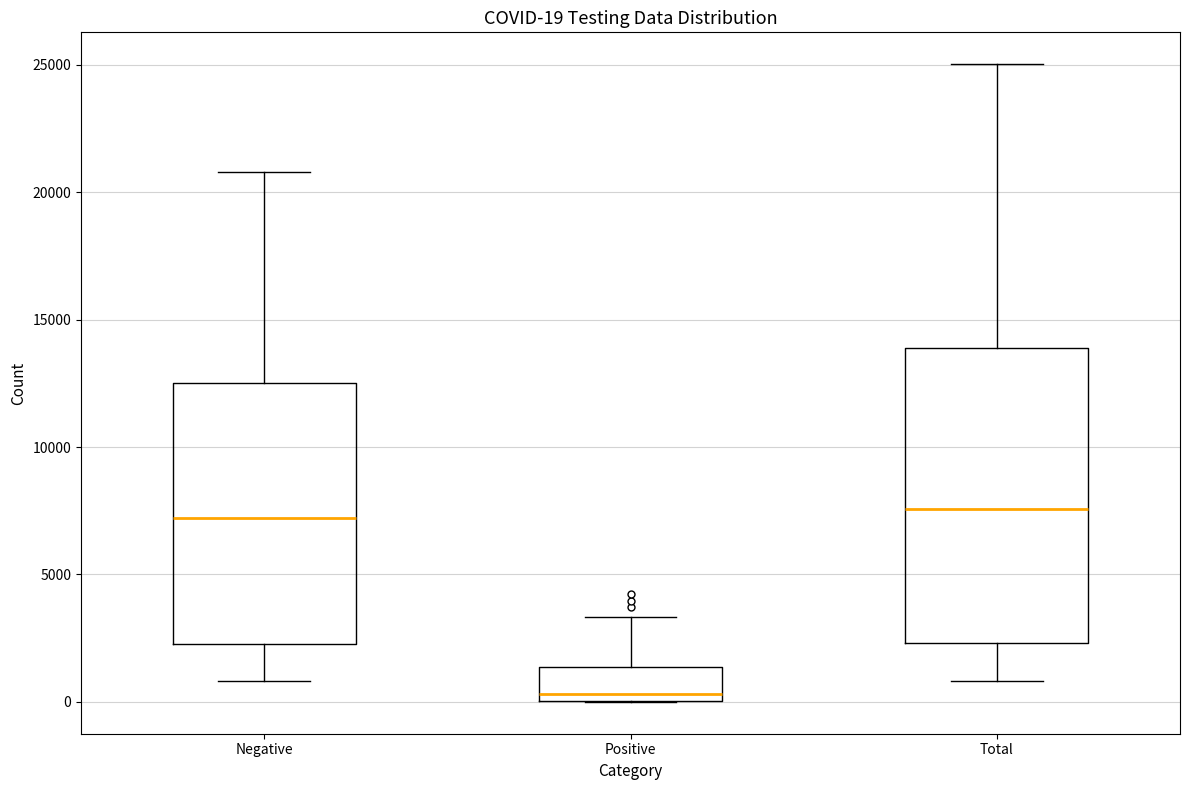

Comparing the boxes themselves (not the whiskers), which one is the tallest?

Total